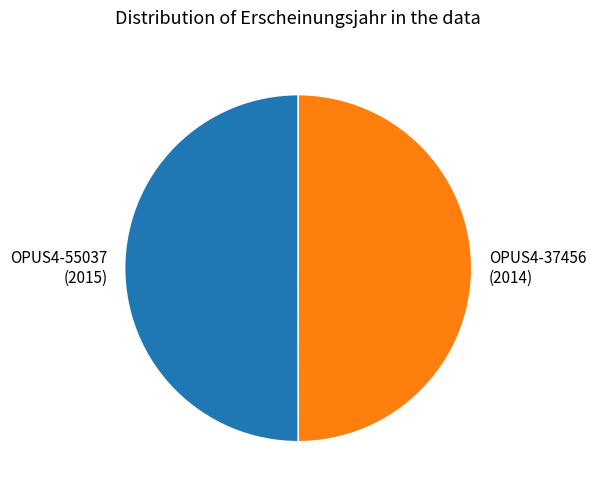

Do OPUS4-37456 (2014) and OPUS4-55037 (2015) together represent more than half of the pie?

Yes